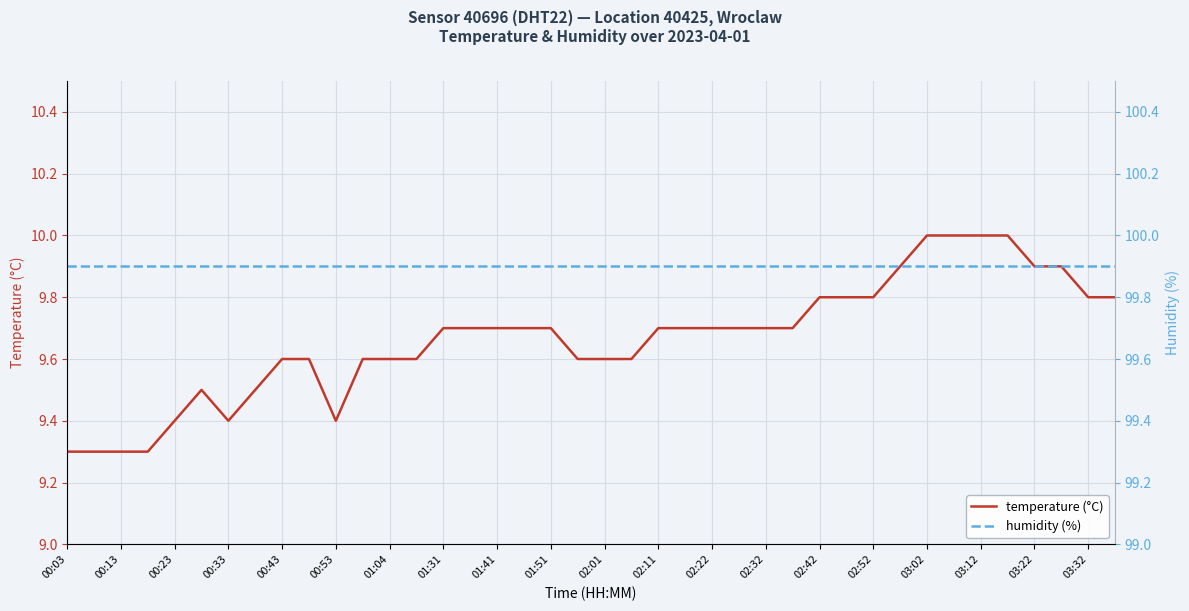

Count the number of data series in this chart.

2